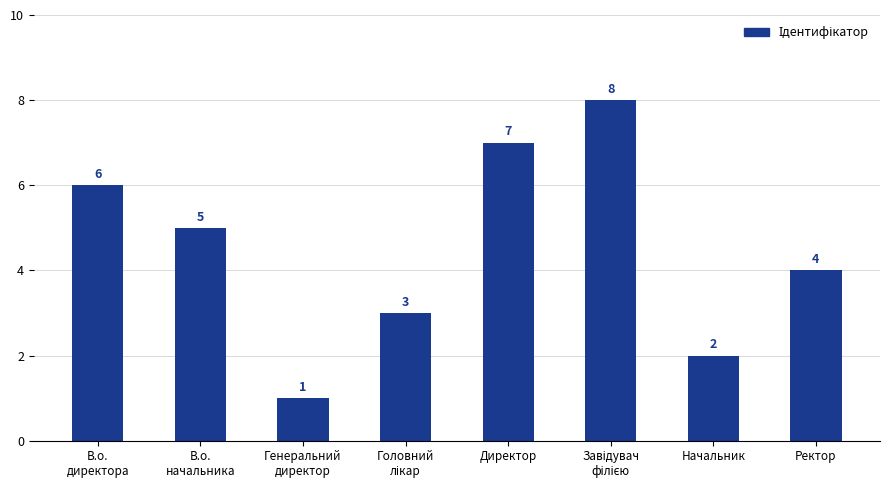

What is the smallest value displayed?

1